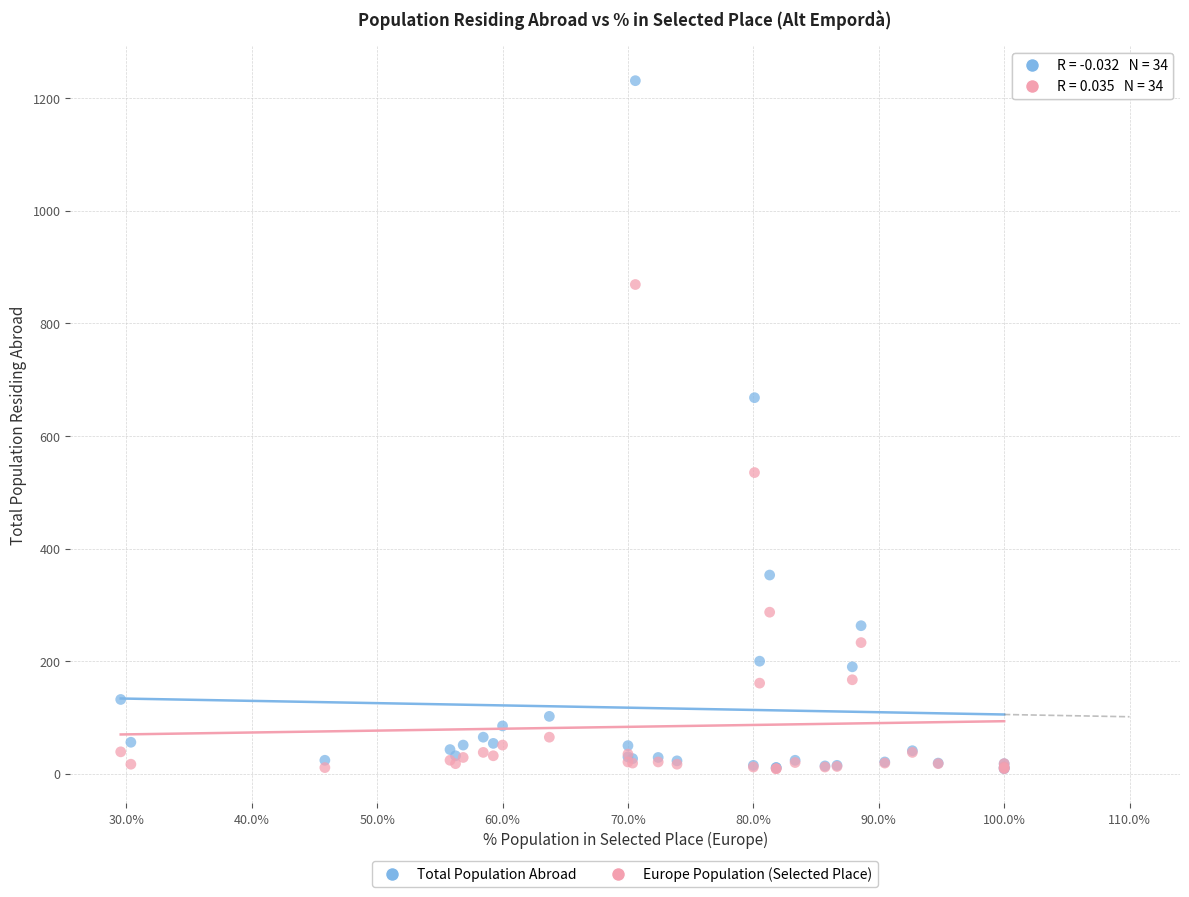

In the Total Population Abroad series, what Y value is closest to 620?

668